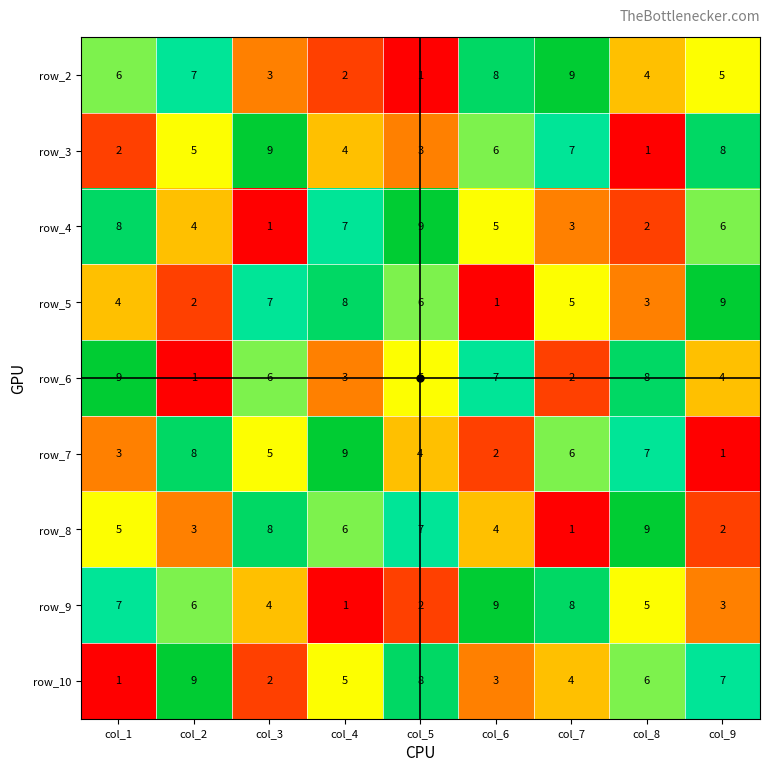

What is the sum of all row_4 values?

45